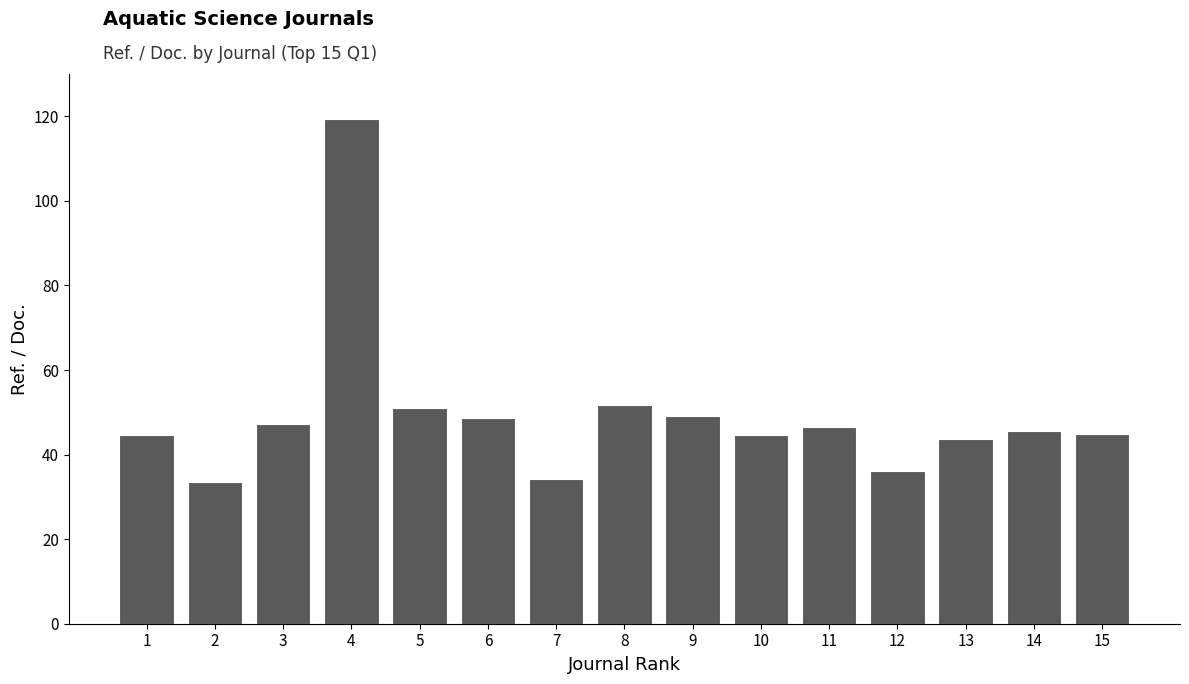

What is the difference between the second highest and second lowest values?

17.4